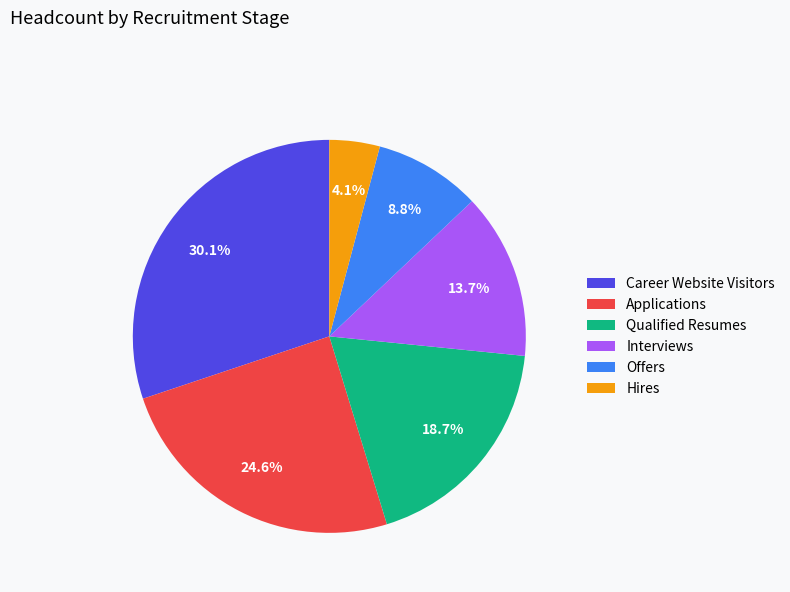

To the nearest percent, what is the combined percentage of Career Website Visitors and Hires?

34%